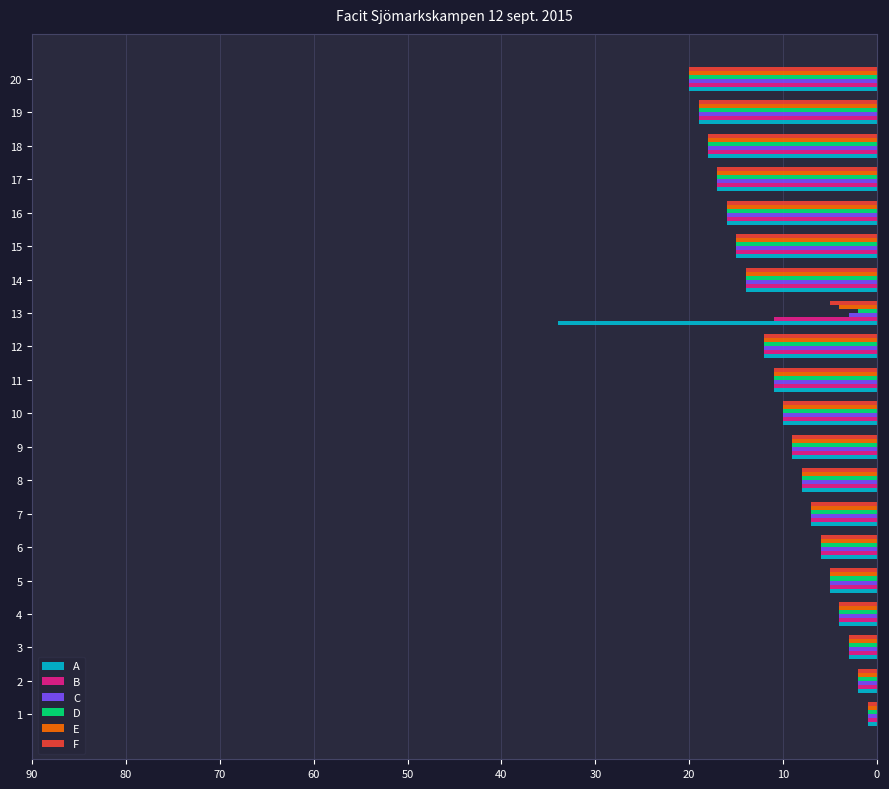

Which series has the widest spread of values?

A